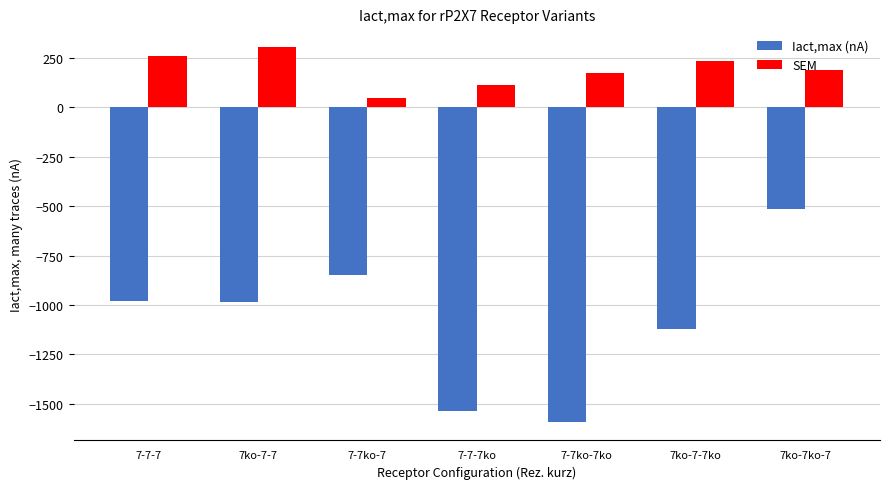

Is the value of SEM at 7-7-7 greater than the value of Iact,max (nA) at 7ko-7ko-7?

Yes